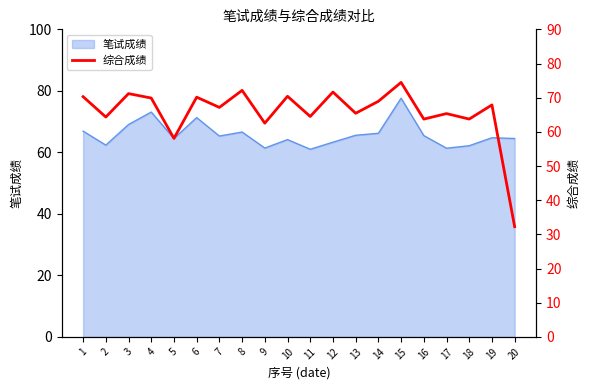

Which has a higher value, 11 or 13?

13